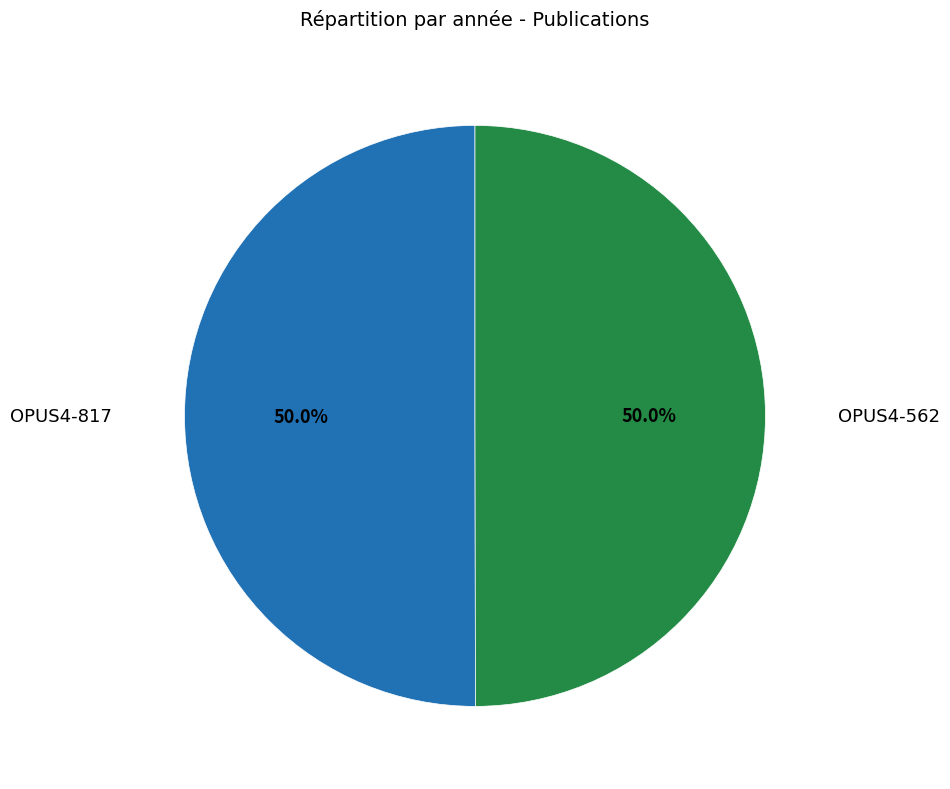

What percentage do OPUS4-817 and OPUS4-562 together represent?

100.0%